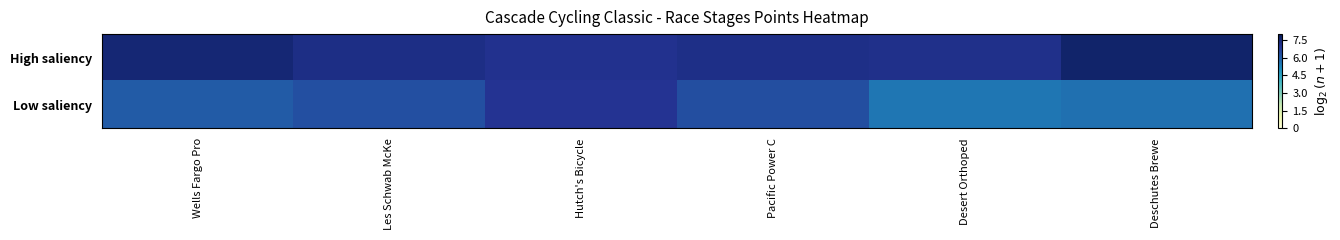

What is the difference between the highest and lowest values at Wells Fargo Pro?

1.5